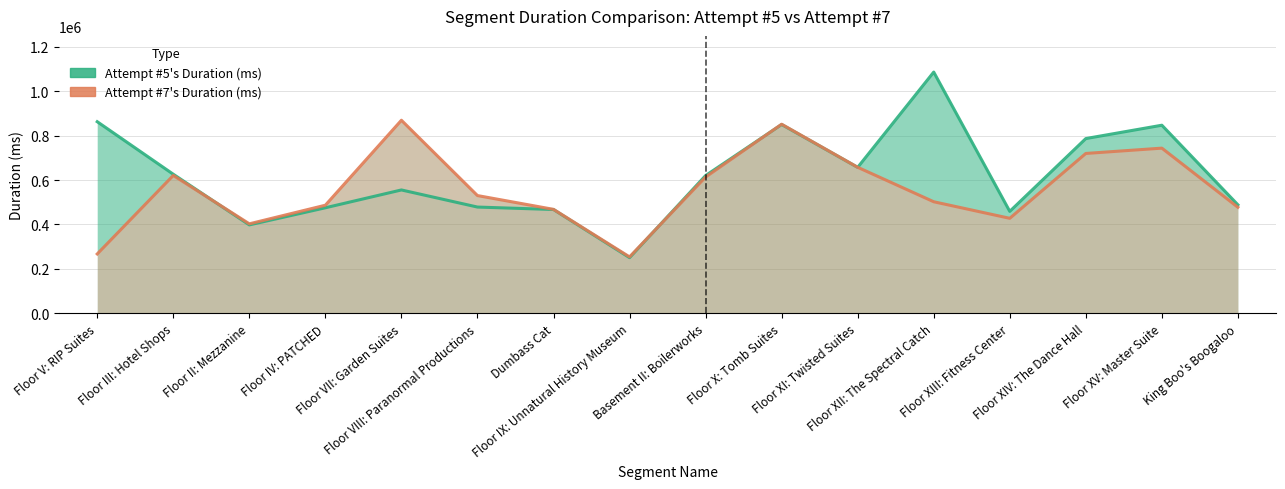

Which series changed the most between Floor XI: Twisted Suites and Floor XII: The Spectral Catch?

Attempt #5's Duration (ms)